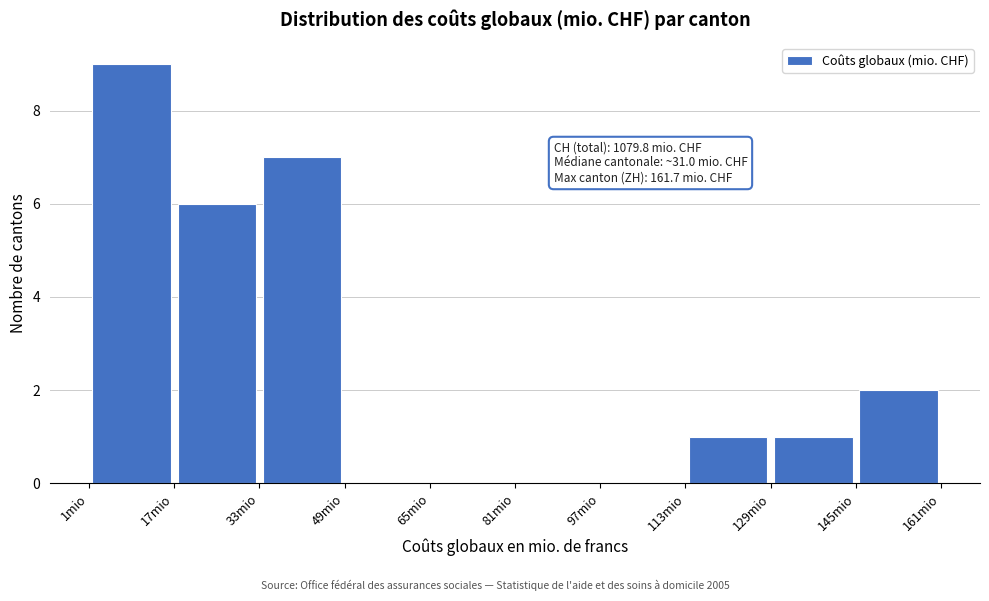

Over which range of the x-axis is the bar tallest?

2 to 18